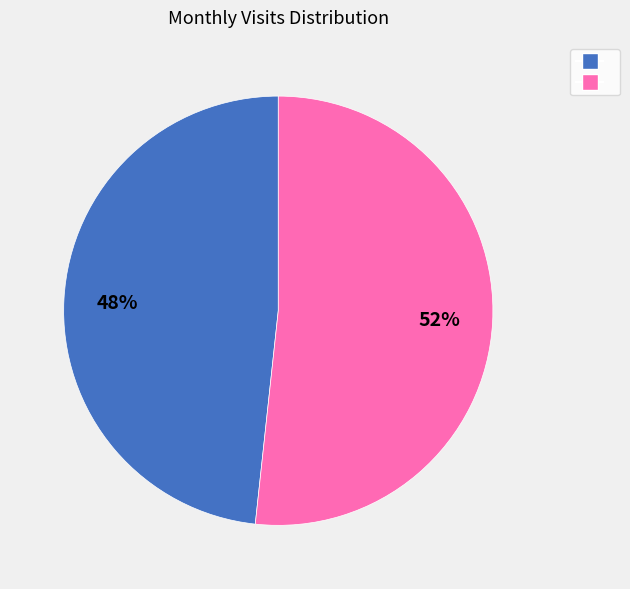

Does any single category account for the majority?

Yes